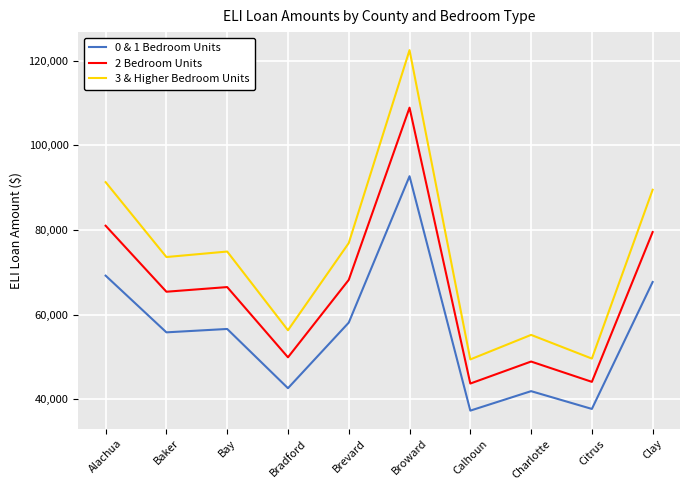

Is it true that 2 Bedroom Units equals 81000 at Alachua?

True